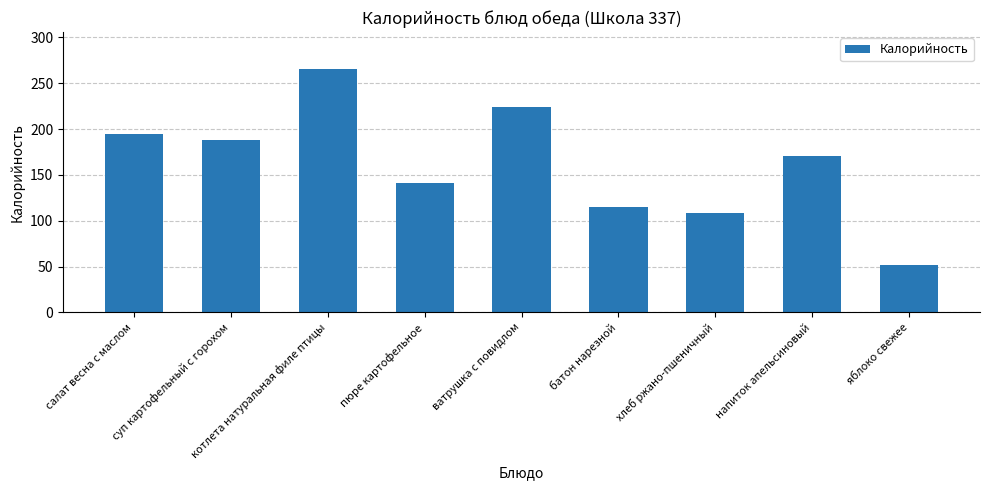

Reading left to right, what are all the values shown in this chart?

салат весна с маслом=195	суп картофельный с горохом=188	котлета натуральная филе птицы=266	пюре картофельное=141	ватрушка с повидлом=224	батон нарезной=115	хлеб ржано-пшеничный=108	напиток апельсиновый=171	яблоко свежее=52